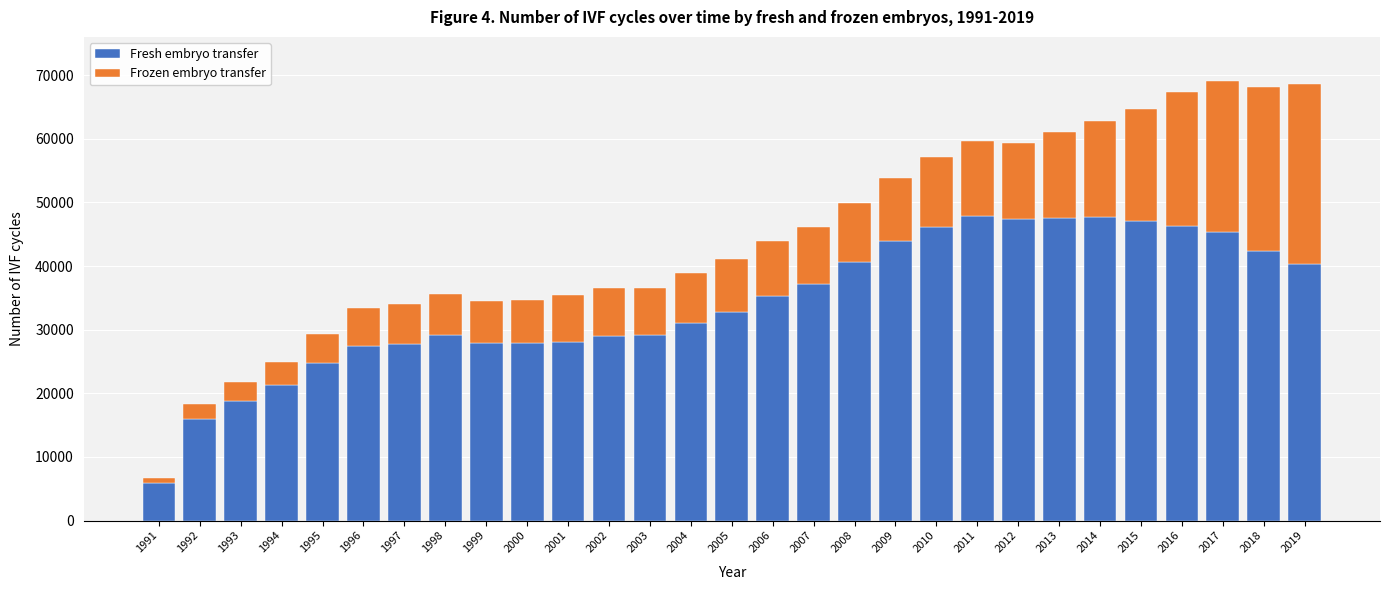

What is the difference between the maximum and minimum values in the Fresh embryo transfer series?

41950